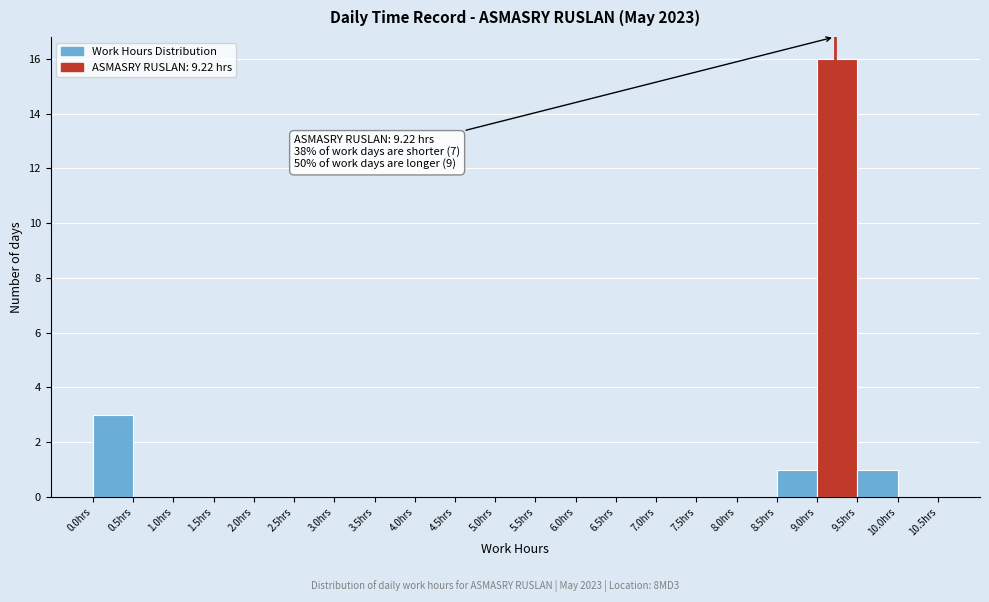

Which range on the x-axis has the tallest bar?

9.0 to 9.5